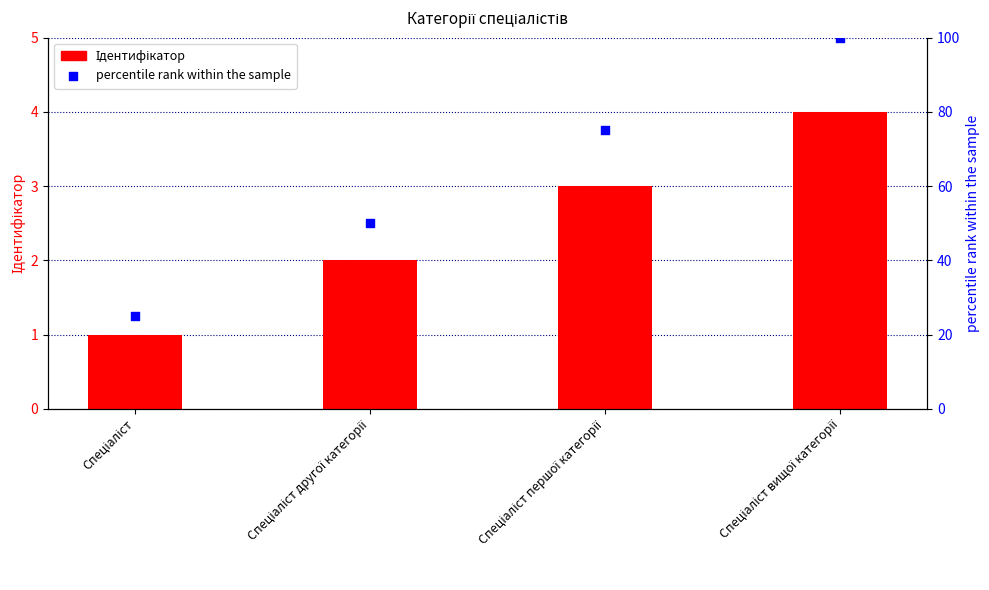

Which series contains the lowest Y value?

Ідентифікатор